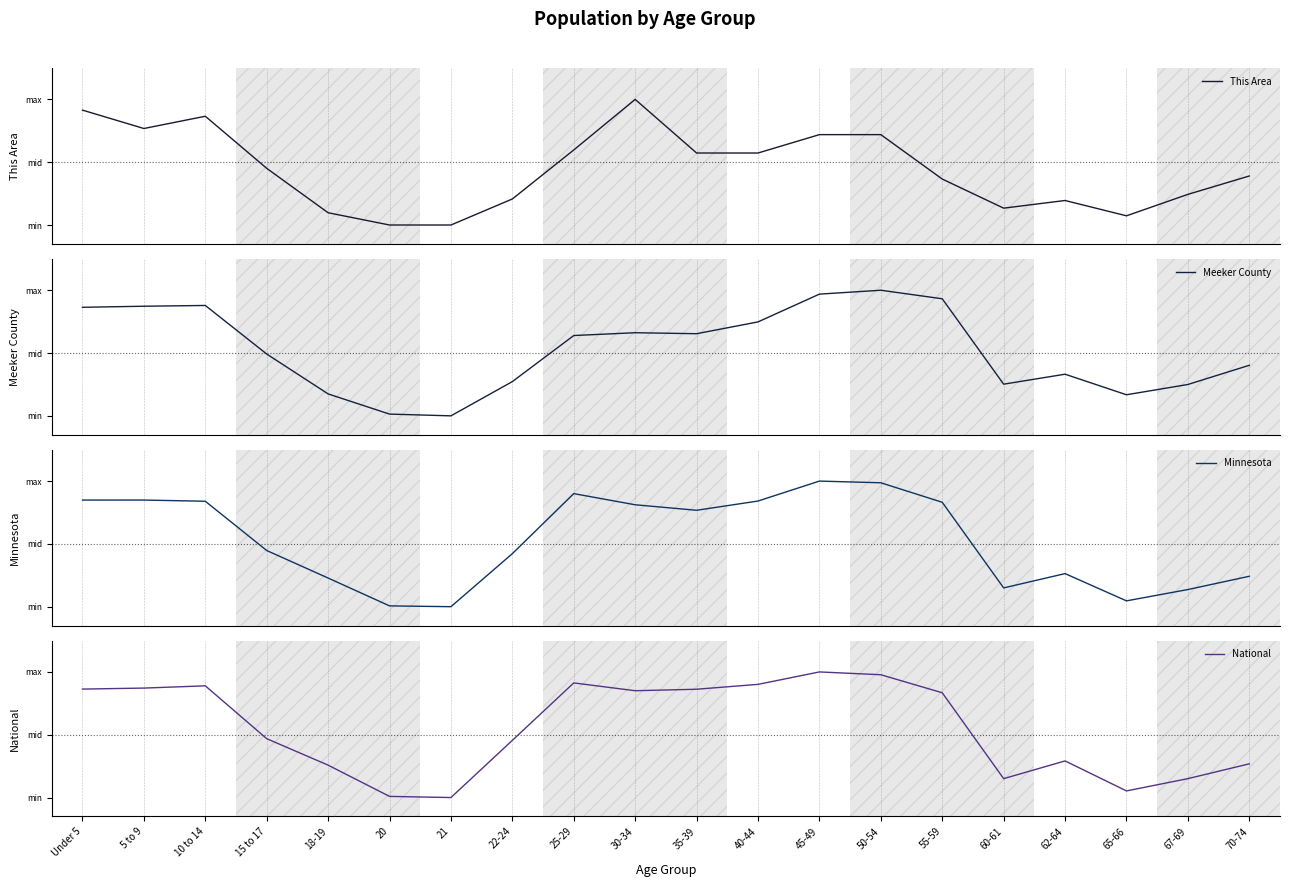

What is the value of the Meeker County point at the 8th from the left?

0.3